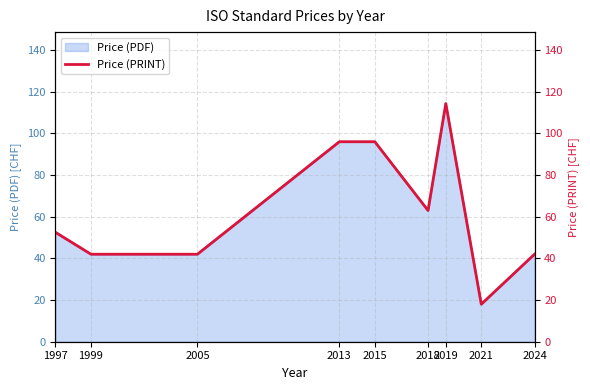

List the labels in order of value, smallest first.

2021, 1999, 2005, 2024, 1997, 2018, 2013, 2015, 2019